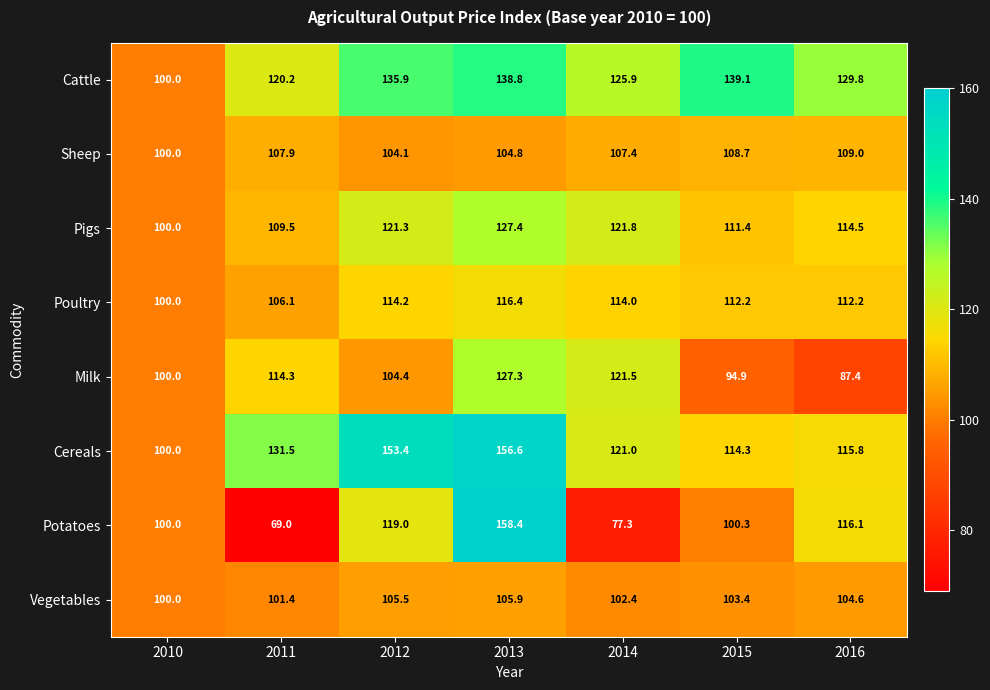

At 2011, list the series in order from smallest to largest.

Potatoes, Vegetables, Poultry, Sheep, Pigs, Milk, Cattle, Cereals